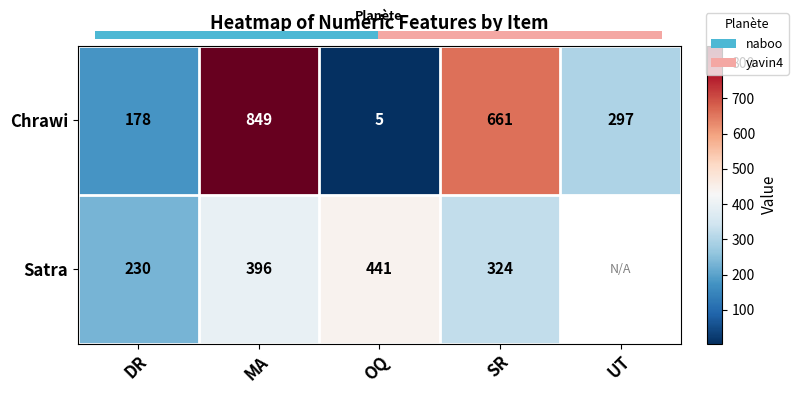

At how many categories does at least one series exceed 5?

5